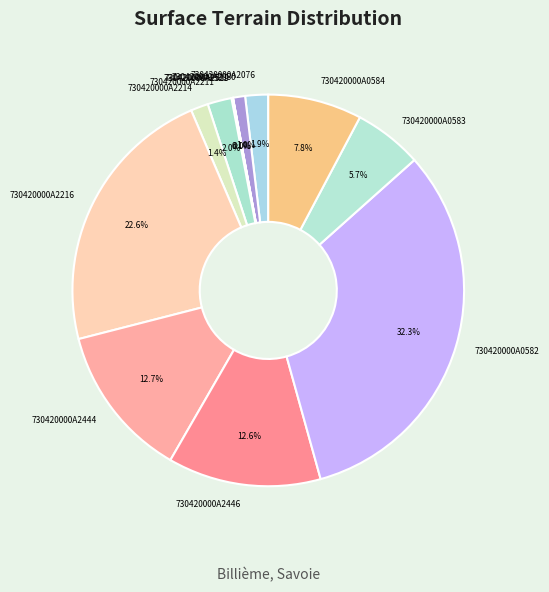

Does any single category account for the majority?

No